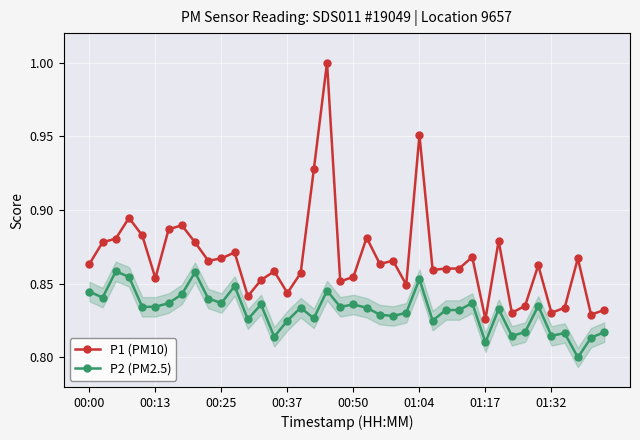

Reading left to right, transcribe all the data shown in this chart.

P1 (PM10): 0.9	0.9	0.9	0.9	0.9	0.9	0.9	0.9	0.9	0.9	0.9	0.9	0.8	0.9	0.9	0.8	0.9	0.9	1.0	0.9	0.9	0.9	0.9	0.9	0.8	1.0	0.9	0.9	0.9	0.9	0.8	0.9	0.8	0.8	0.9	0.8	0.8	0.9	0.8	0.8
P2 (PM2.5): 0.8	0.8	0.9	0.9	0.8	0.8	0.8	0.8	0.9	0.8	0.8	0.8	0.8	0.8	0.8	0.8	0.8	0.8	0.8	0.8	0.8	0.8	0.8	0.8	0.8	0.9	0.8	0.8	0.8	0.8	0.8	0.8	0.8	0.8	0.8	0.8	0.8	0.8	0.8	0.8